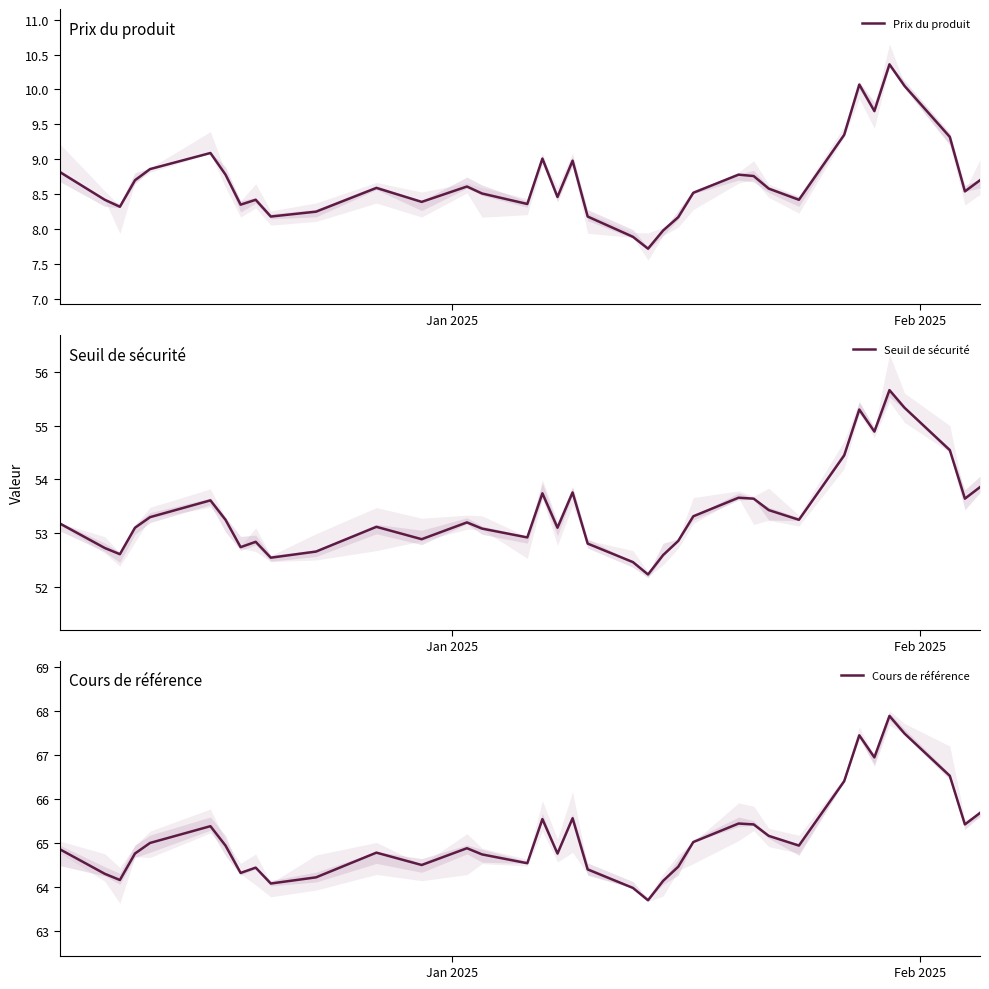

True or false: Seuil de sécurité and Prix du produit cross at least once.

False